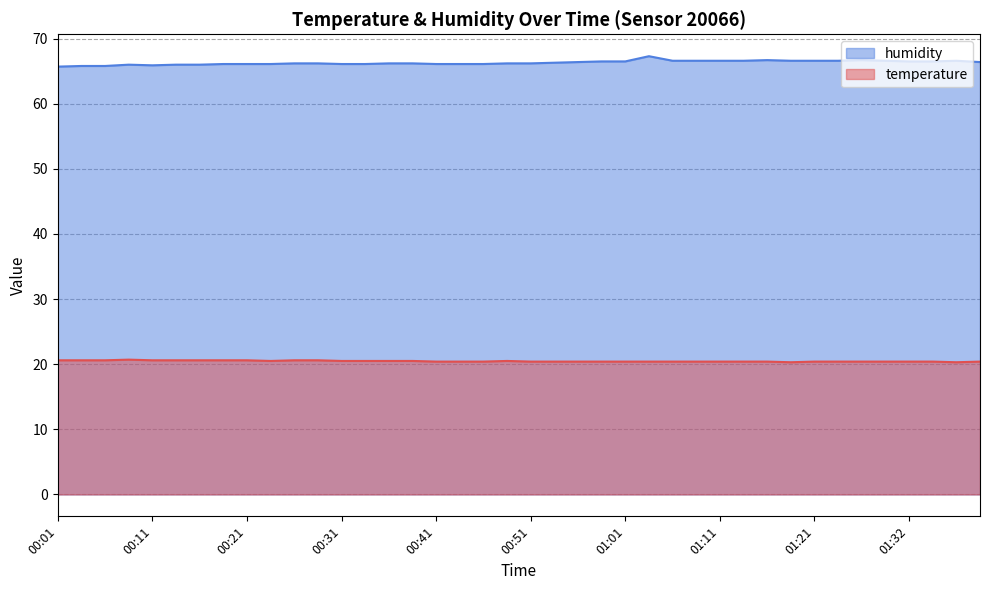

Between 01:03 and 00:56, which is larger?

01:03